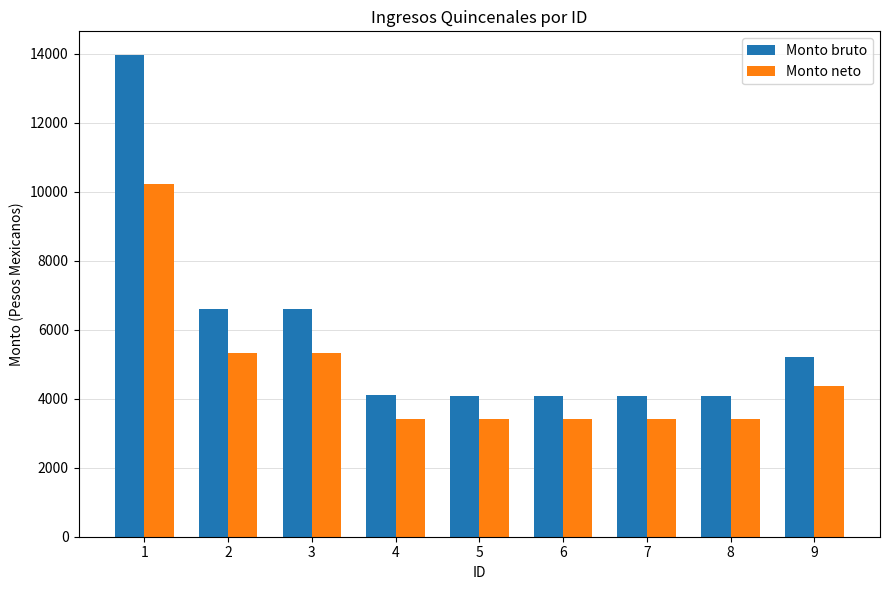

What is the sum of all Monto neto values?

42282.3